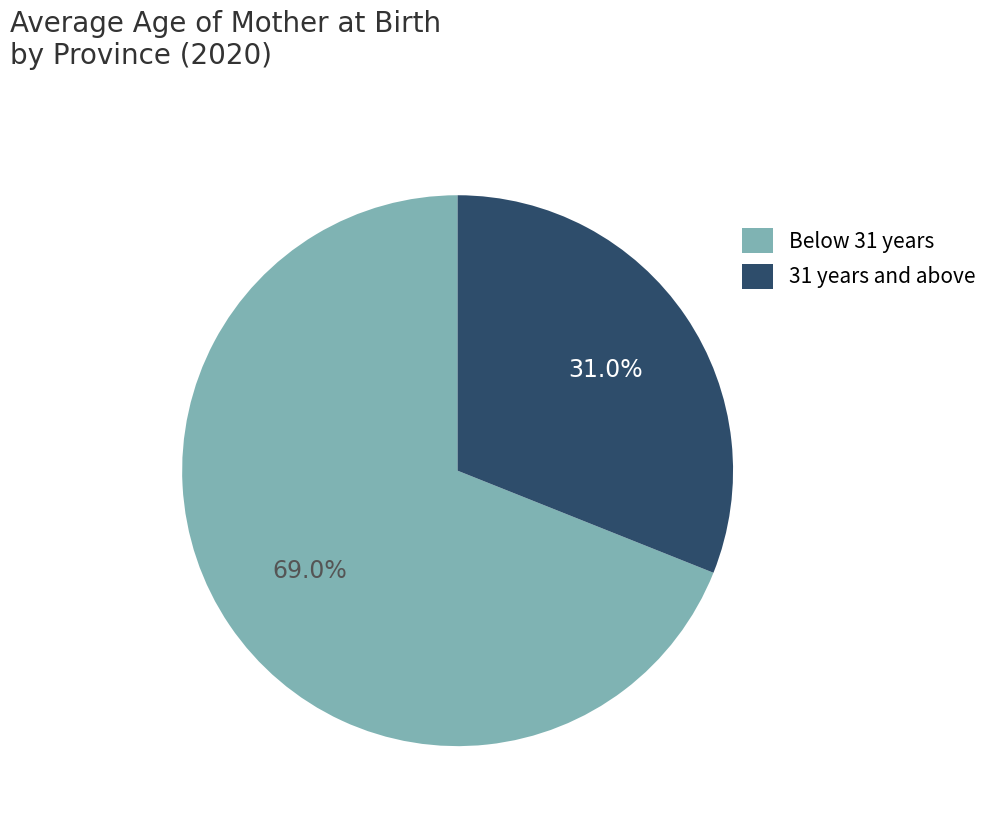

Count the number of slices in the pie.

2